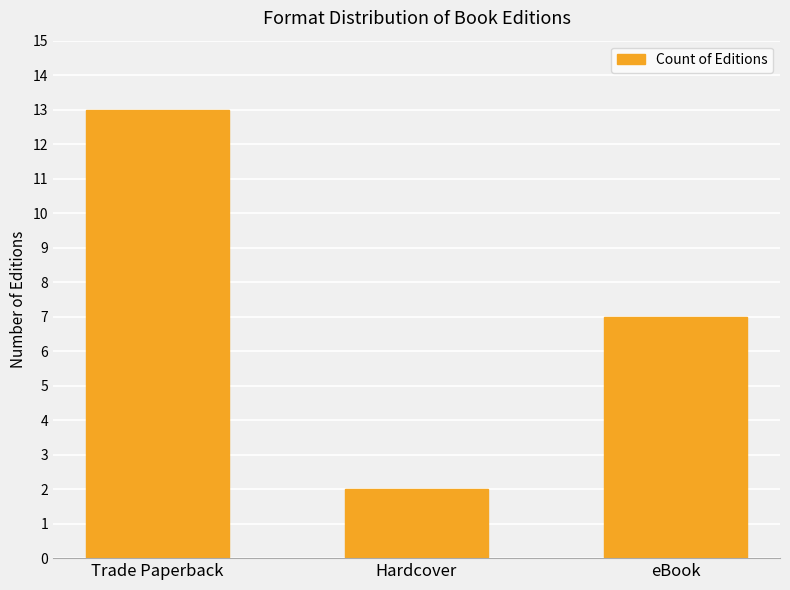

What position from the right is eBook?

1